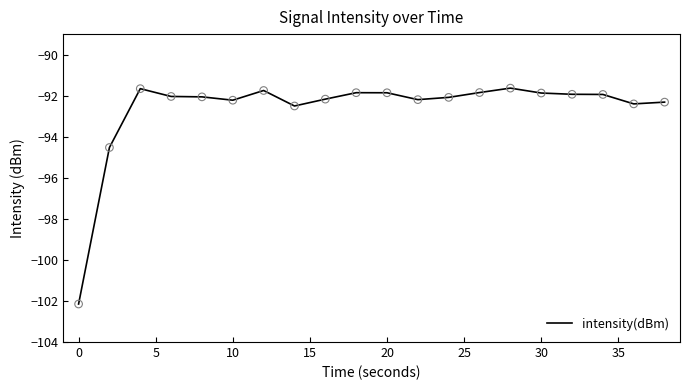

What is the smallest value displayed?

-102.1